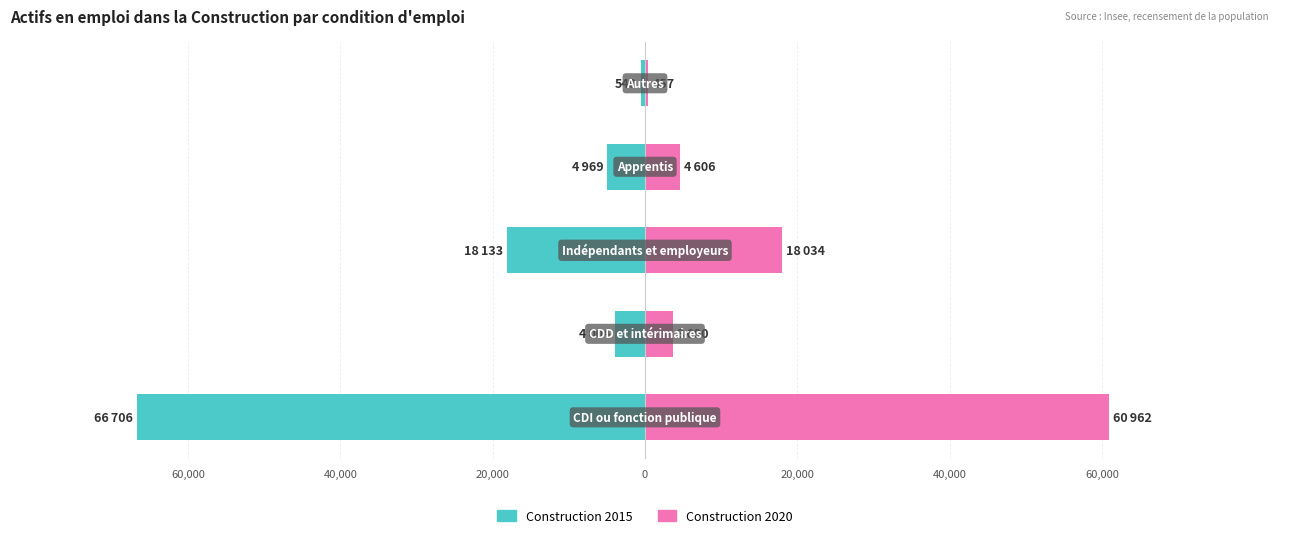

Reading left to right, extract all data points from this chart.

Construction 2015: 60,000=-66706.2	40,000=-4004.3	20,000=-18133.4	0=-4968.9	20,000=-539.7
Construction 2020: 60,000=60962.2	40,000=3689.7	20,000=18033.9	0=4605.7	20,000=457.5